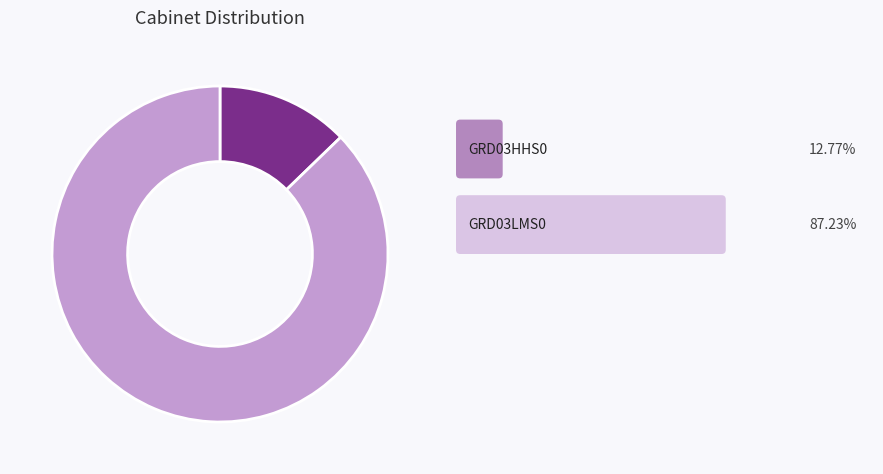

Is there any slice that represents more than half of the pie?

Yes